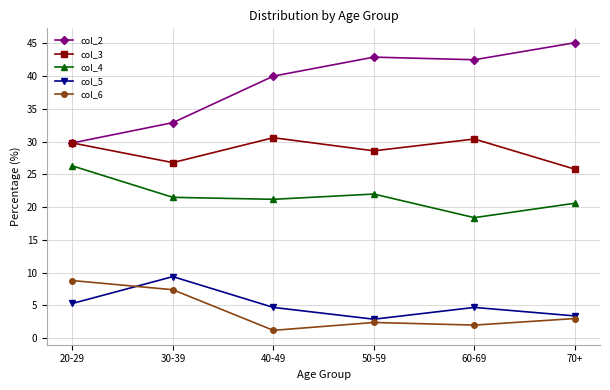

What are all the series names shown in the legend?

col_2, col_3, col_4, col_5, col_6